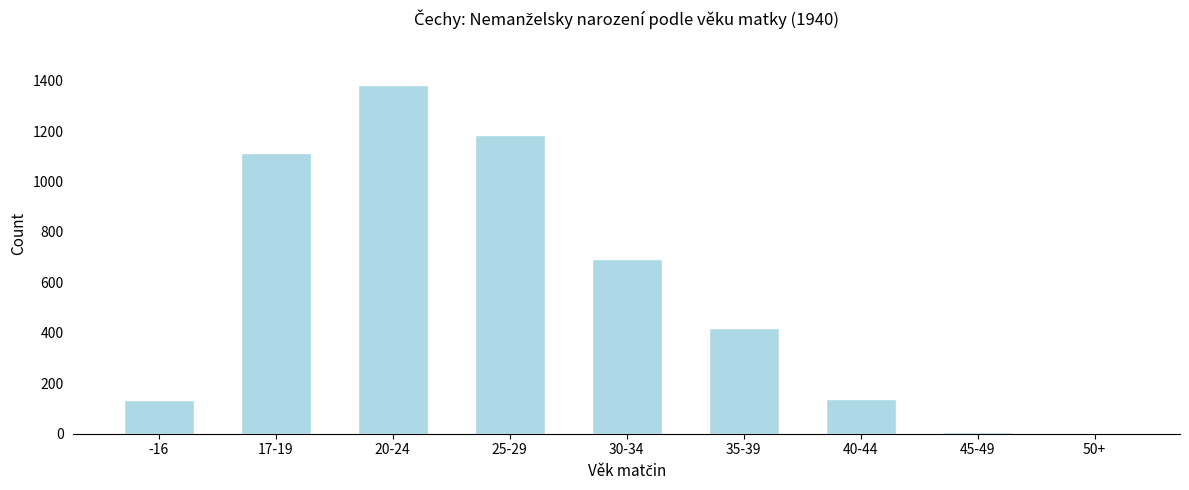

Between 40-44 and 20-24, which is larger?

20-24